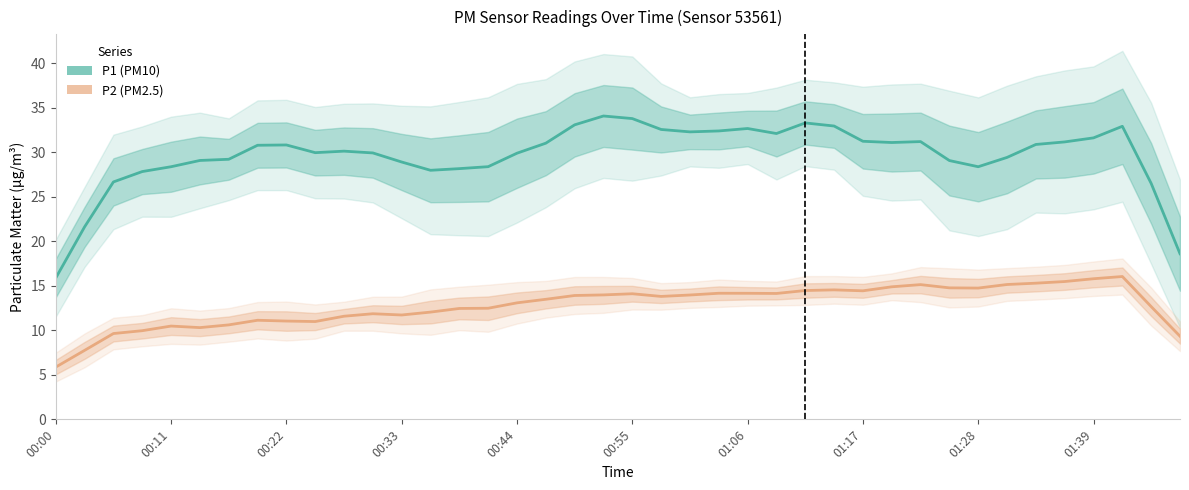

What is the average value of the P2 (PM2.5) series?

12.8